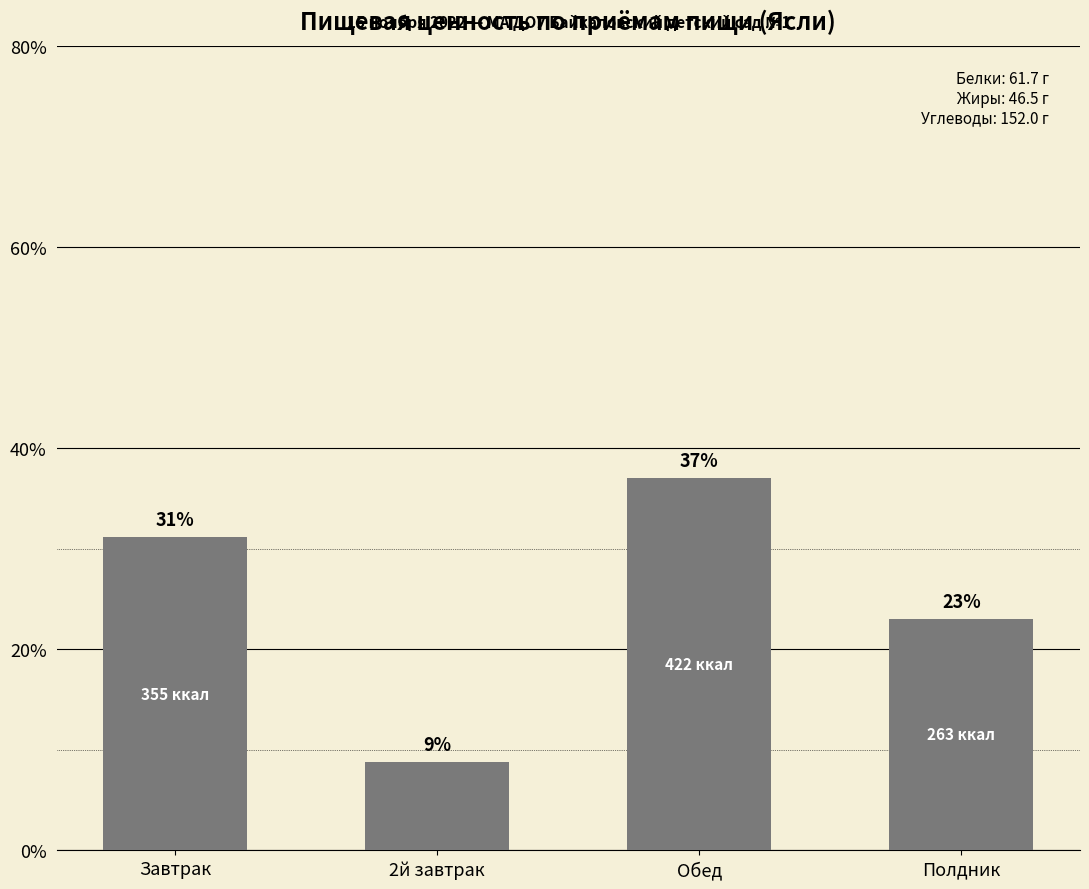

What is the change in value from 2й завтрак to Обед?

+28.2